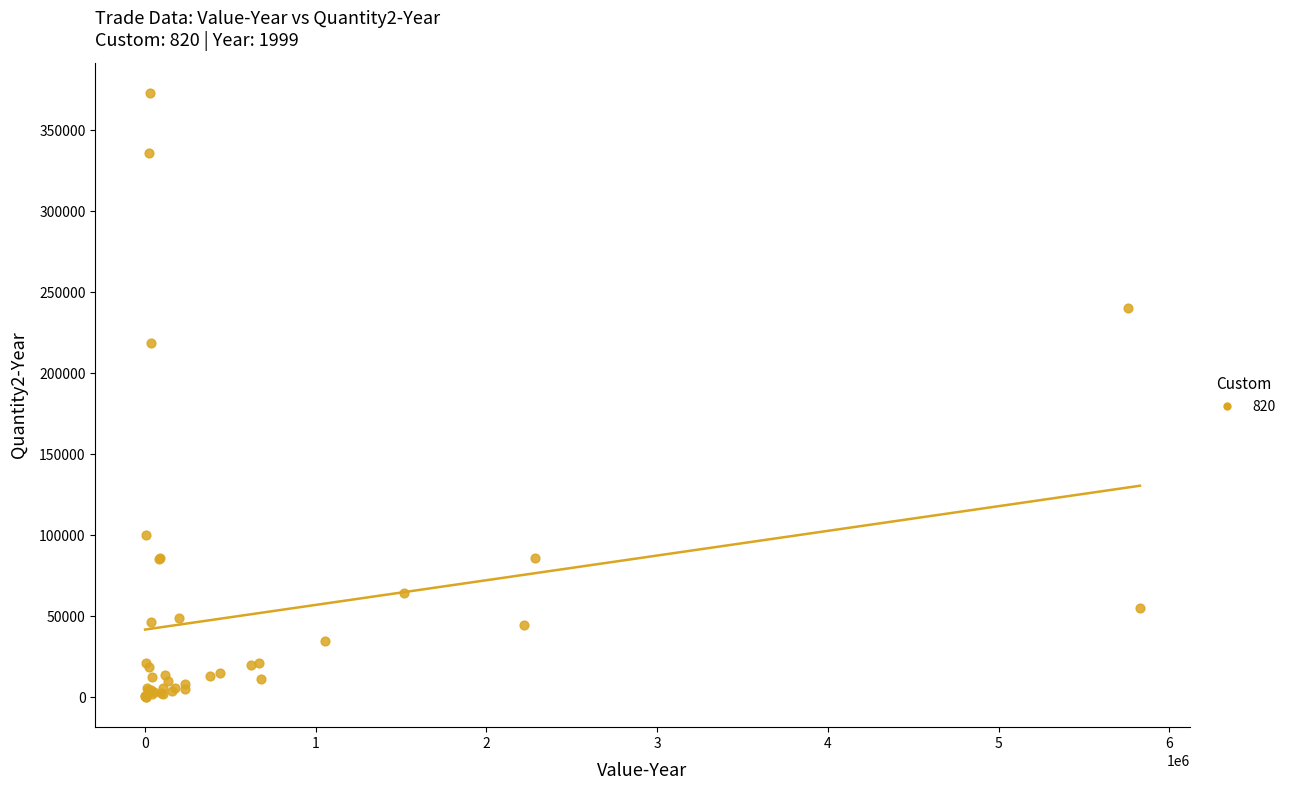

What Y value in the scatter plot is closest to 186703?

218615